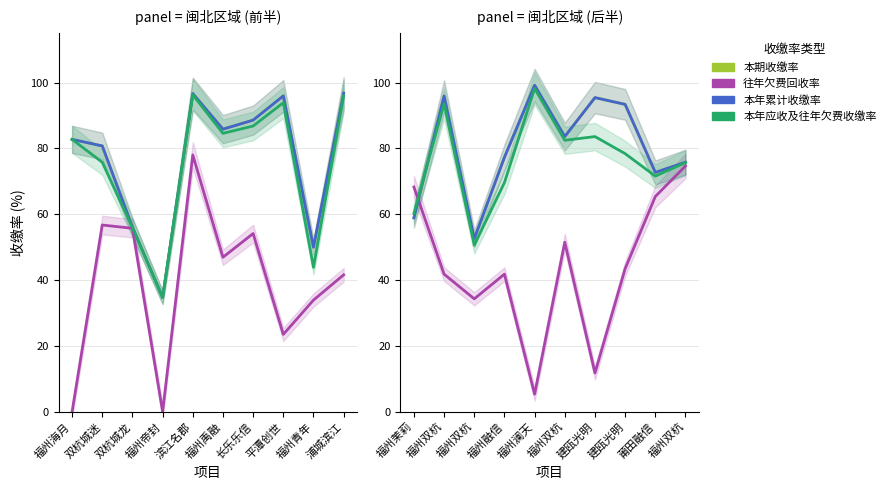

How many categories are shown in the chart?

10